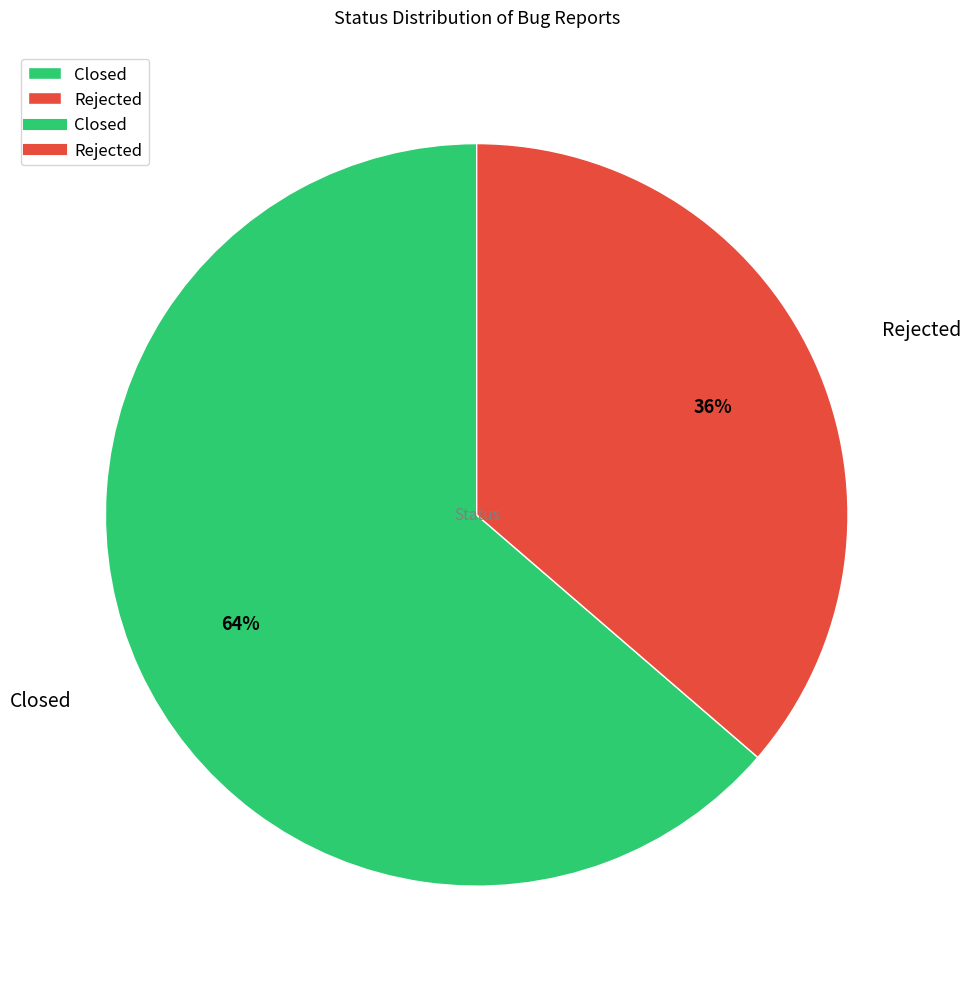

Is the sum of Closed and Rejected greater than half?

Yes